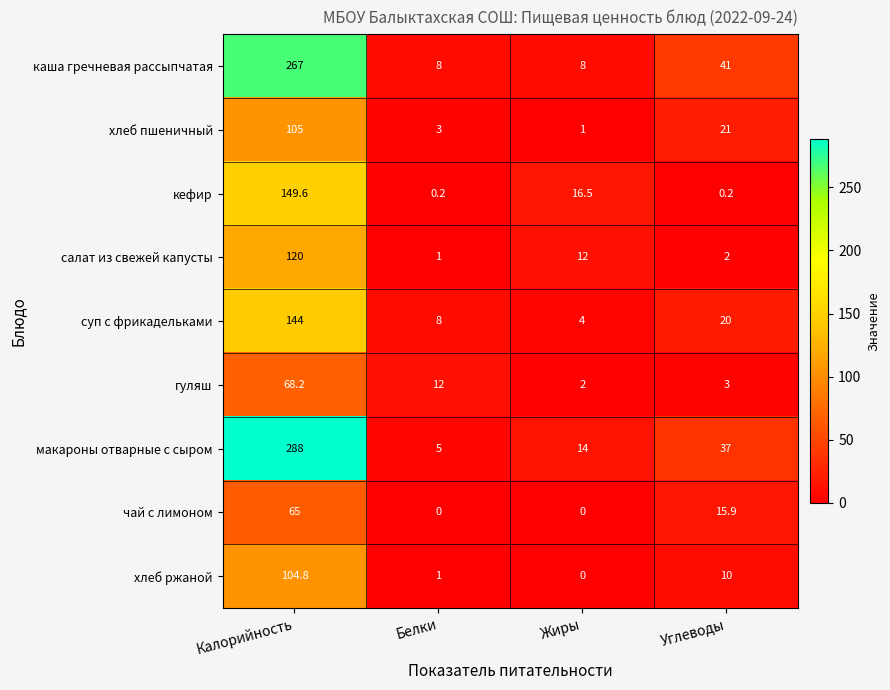

Which series changed the most between Калорийность and Белки?

макароны отварные с сыром